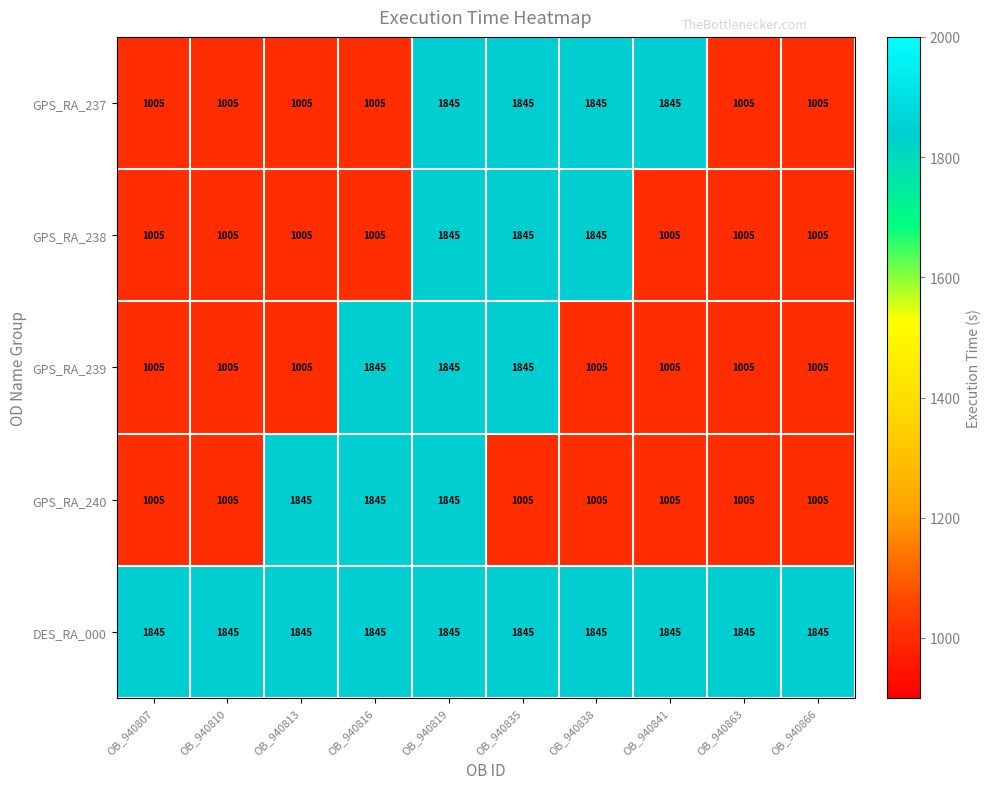

What is the minimum value shown in the chart?

1005